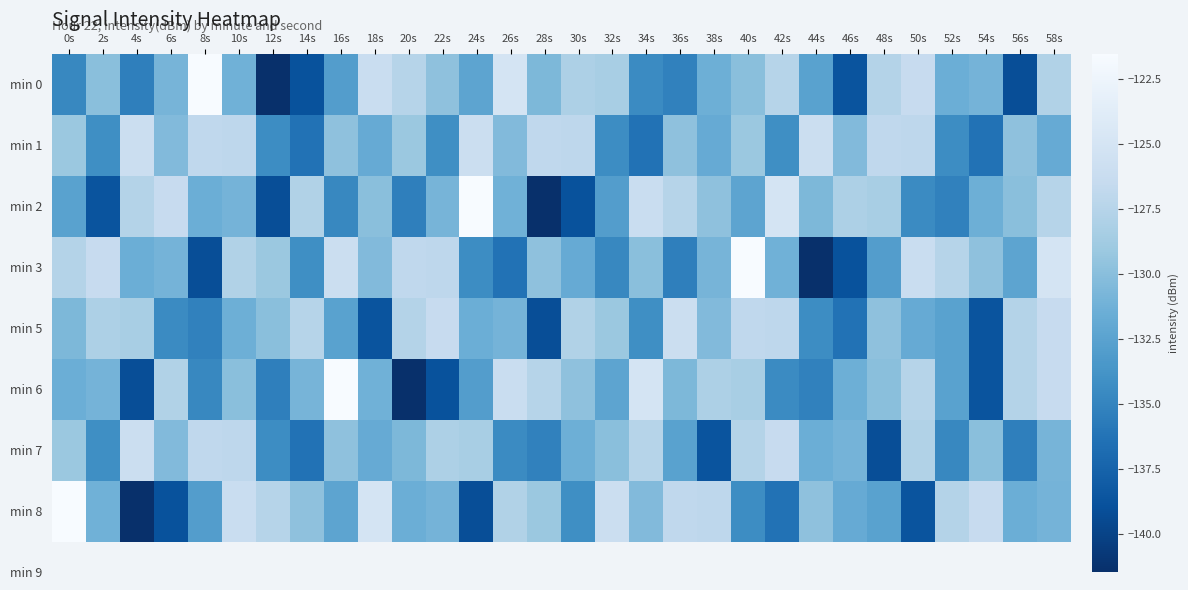

List the series in order of their peak value, highest first.

min 0, min 2, min 3, min 6, min 8, min 1, min 5, min 7